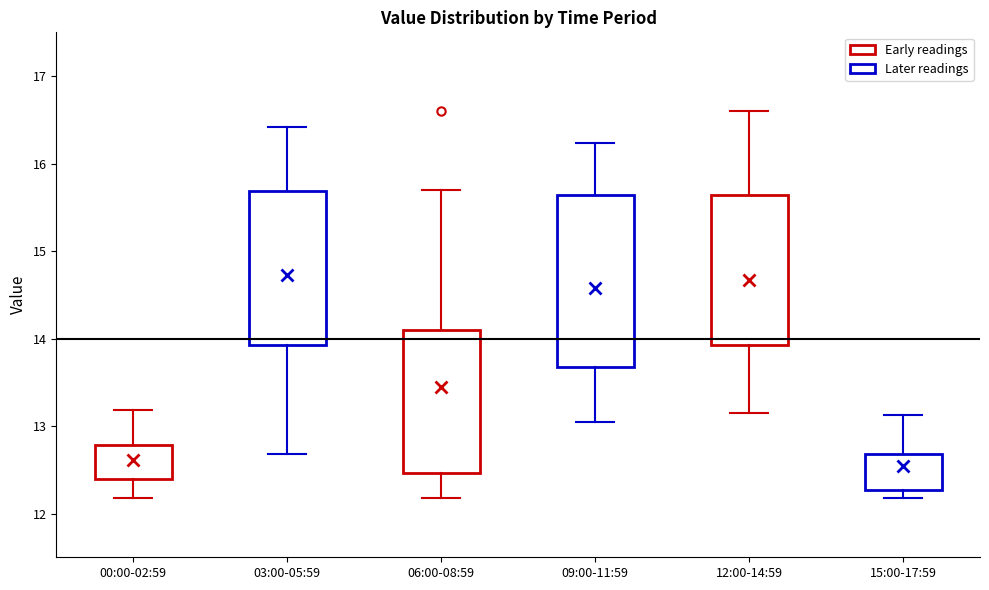

Reading left to right, read every box against the y-axis: the position of its median line, the range the box covers, and the ends of its whiskers. The values are not printed on the chart, so give them approximately, as read against the axis.

00:00-02:59: median 12.6, box 12.4 to 12.8, whiskers 12.2 to 13.2
03:00-05:59: median 14.6, box 13.9 to 15.7, whiskers 12.7 to 16.4
06:00-08:59: median 13.2, box 12.5 to 14.1, whiskers 12.2 to 15.7
09:00-11:59: median 14.2, box 13.7 to 15.6, whiskers 13.1 to 16.2
12:00-14:59: median 14.2, box 13.9 to 15.6, whiskers 13.2 to 16.6
15:00-17:59: median 12.5, box 12.3 to 12.7, whiskers 12.2 to 13.1